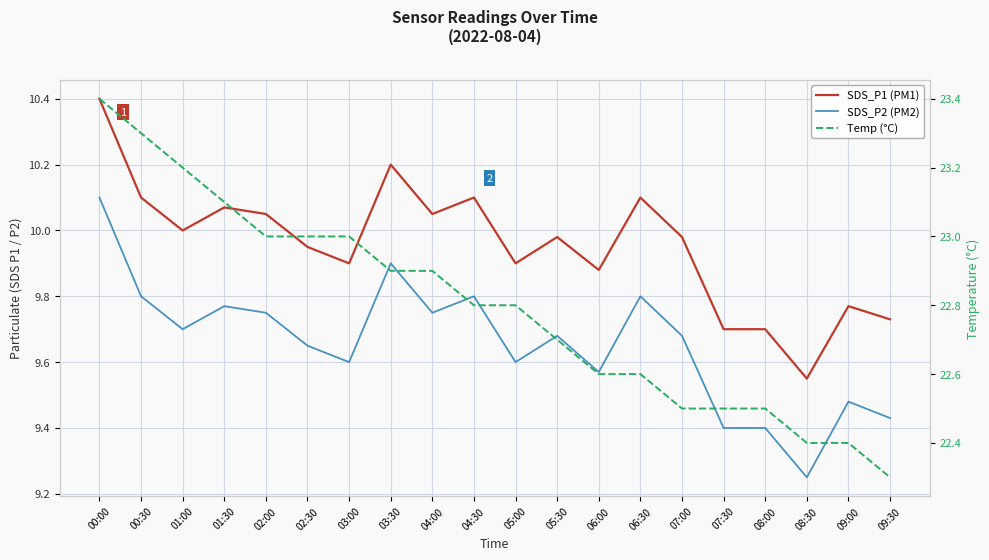

How many interior local valleys does the SDS_P2 (PM2) series have?

6